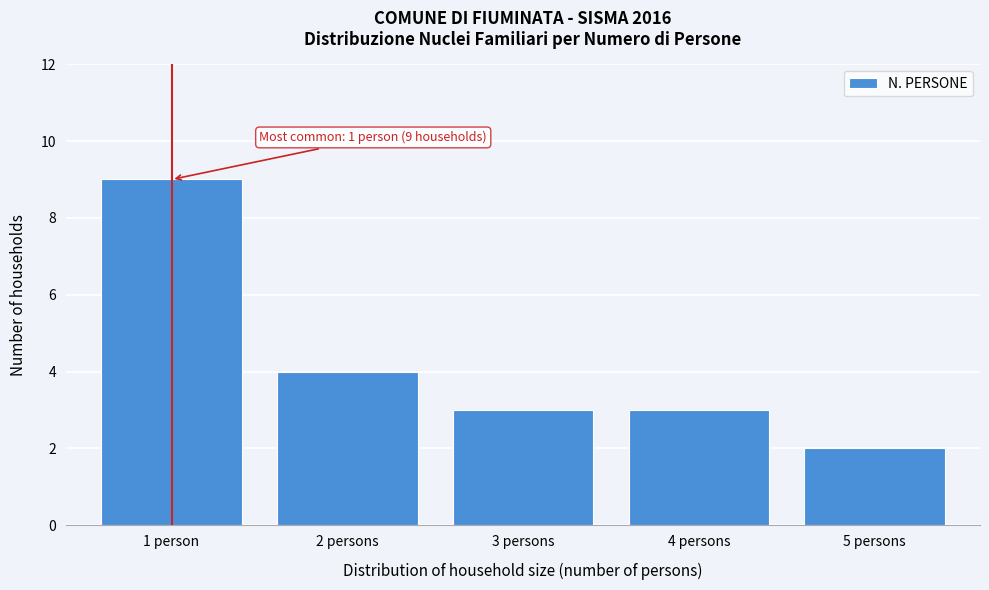

Reading right to left, list all the values displayed in this chart.

5 persons=2	4 persons=3	3 persons=3	2 persons=4	1 person=9